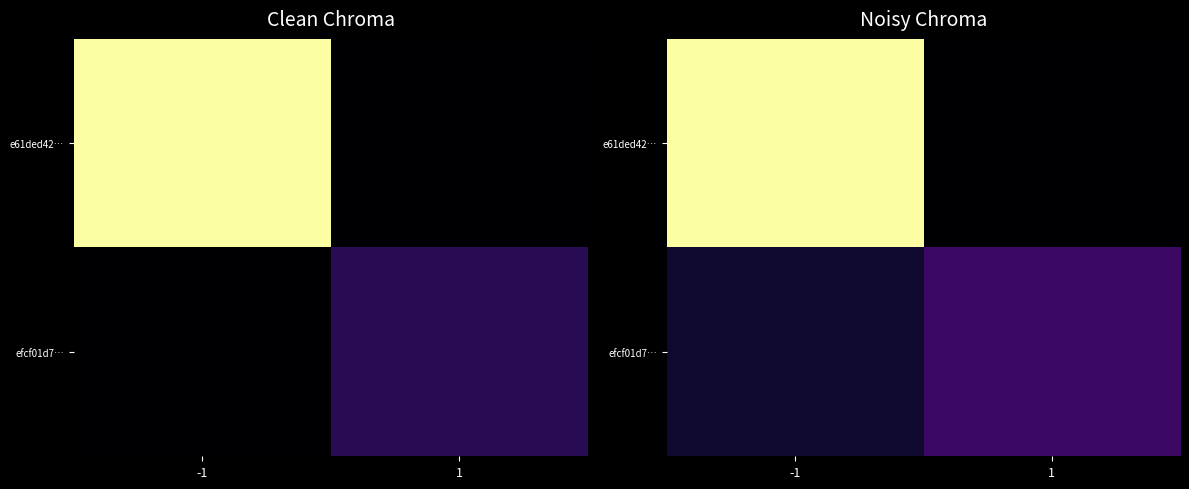

What is the maximum value shown in the chart?

80.6